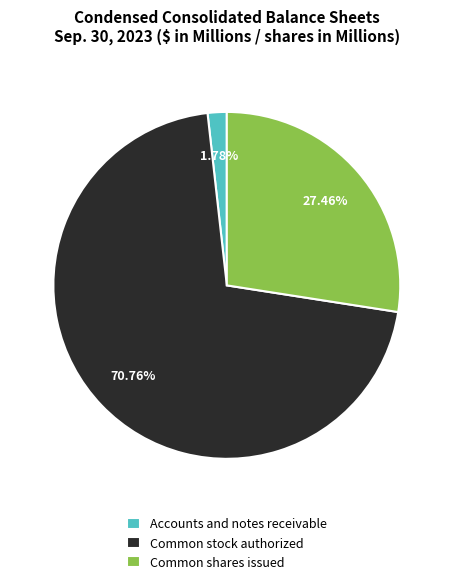

What percentage do Accounts and notes receivable and Common shares issued together represent?

29.2%